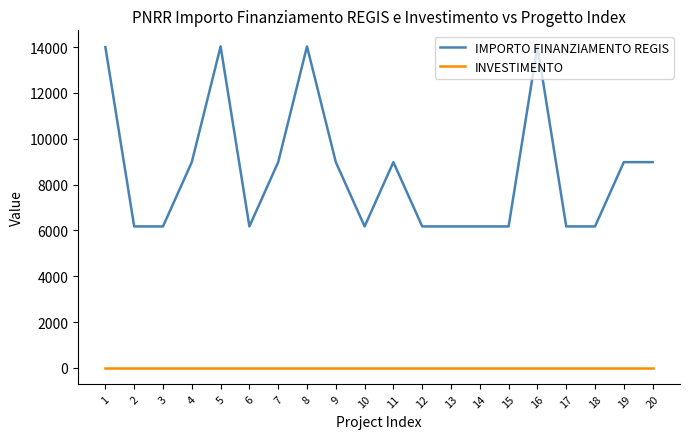

True or false: INVESTIMENTO has a value of 1.4 at 12.

True